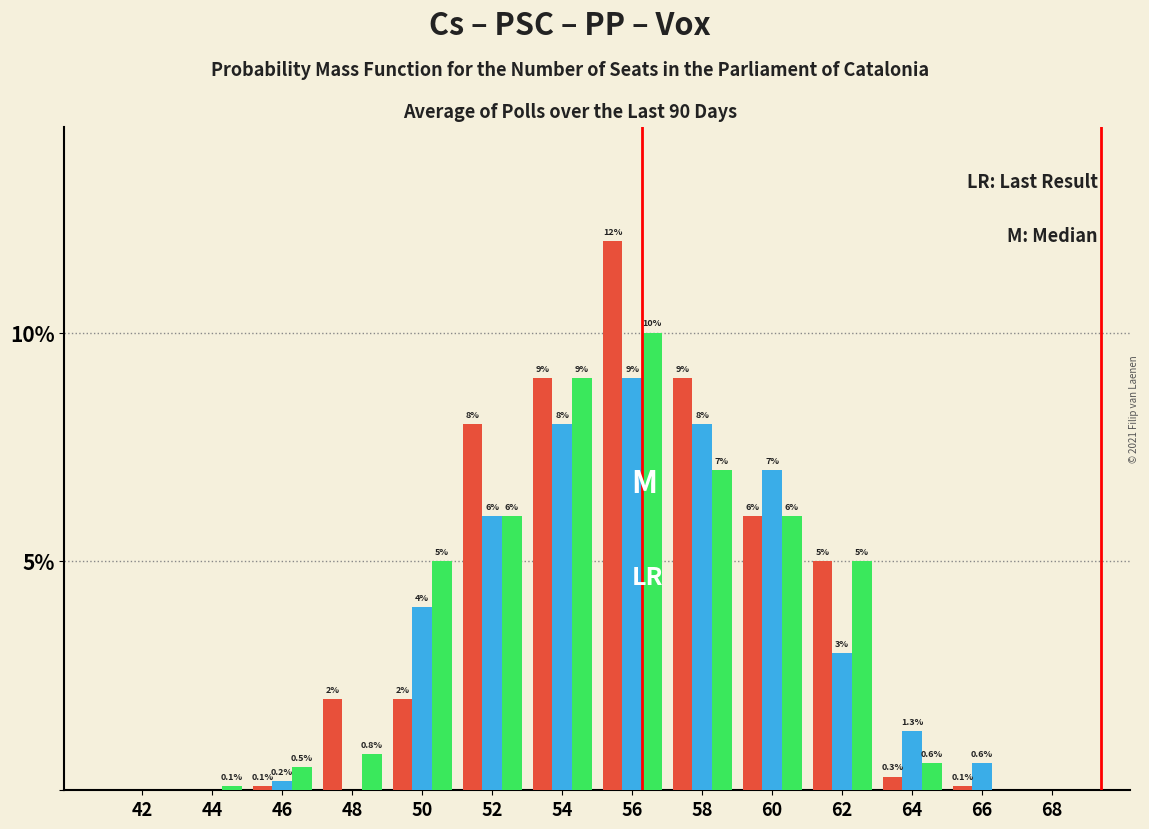

What is the total value across all series at 62?

13.0